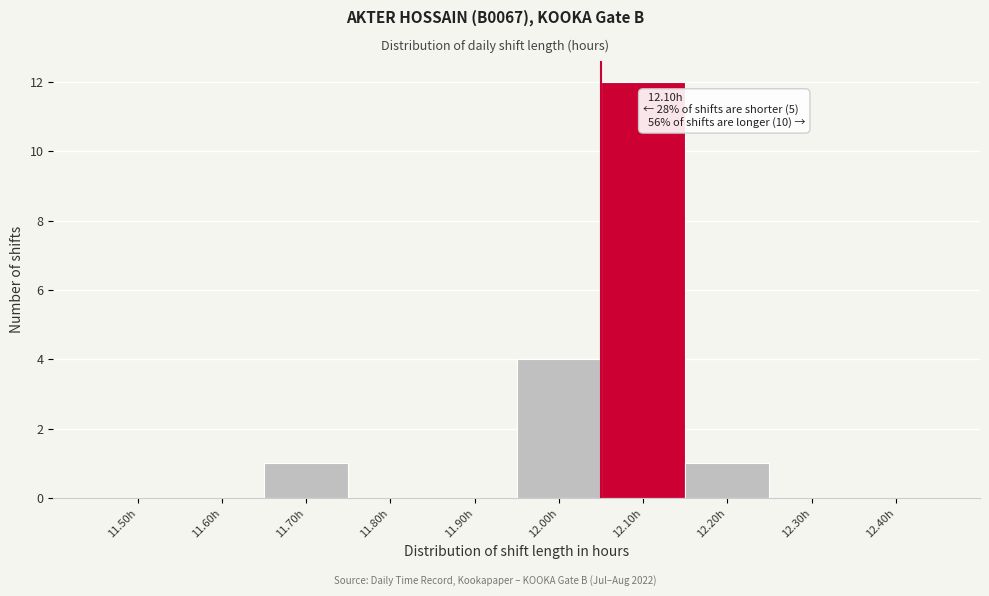

Reading left to right, transcribe all the data shown in this chart.

11.50h=0	11.60h=0	11.70h=1	11.80h=0	11.90h=0	12.00h=4	12.10h=12	12.20h=1	12.30h=0	12.40h=0